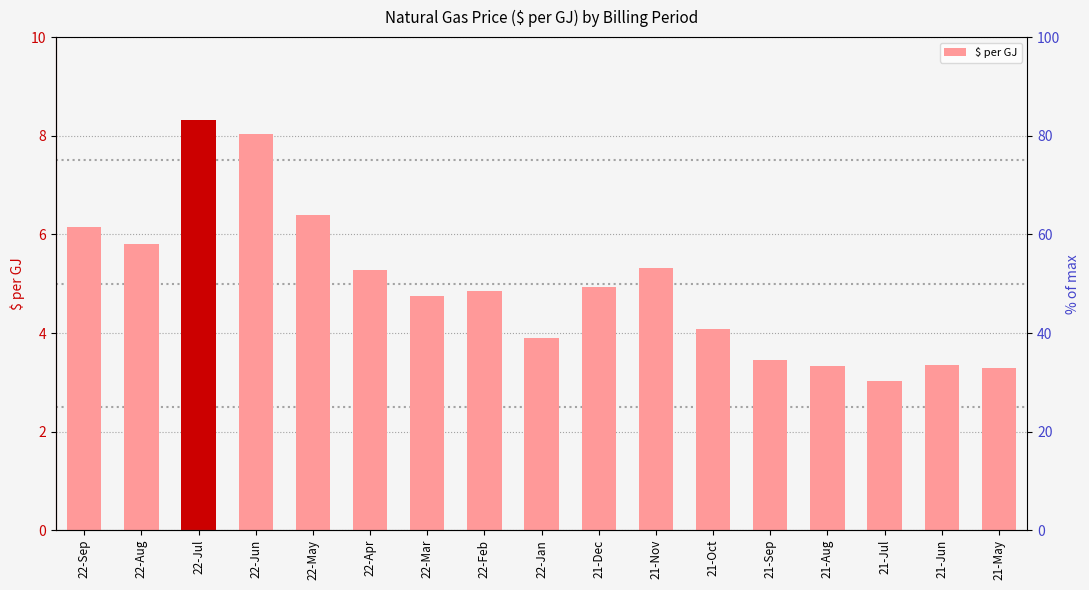

What is the average value?

5.0